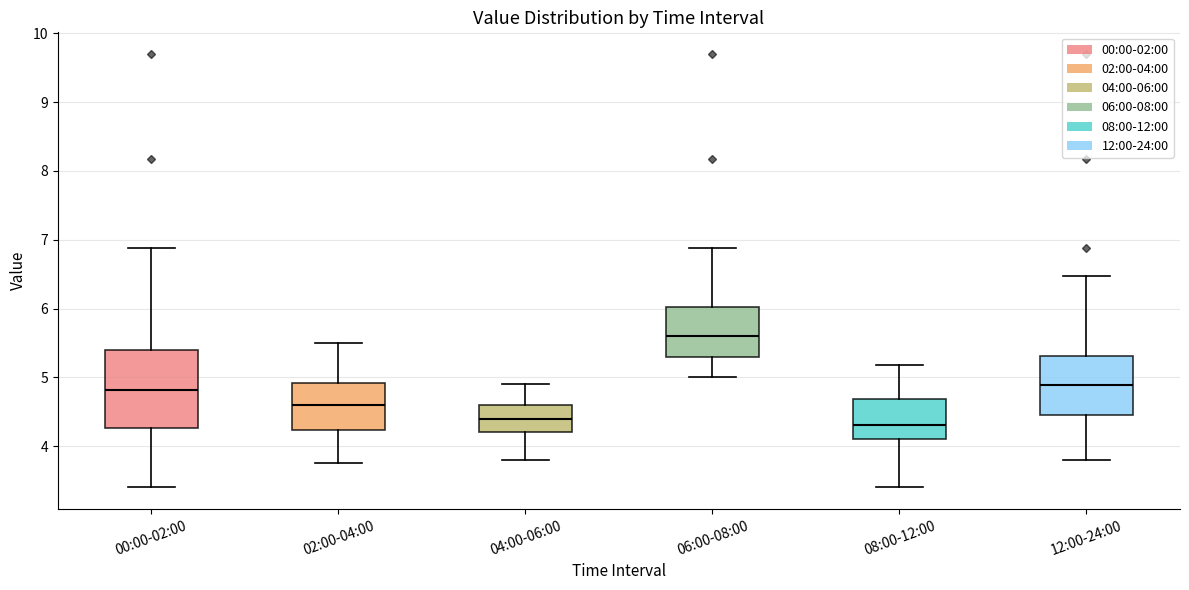

Where does the median line of the box for 04:00-06:00 sit on the y-axis? The values are not printed on the chart, so give them approximately, as read against the axis.

4.4